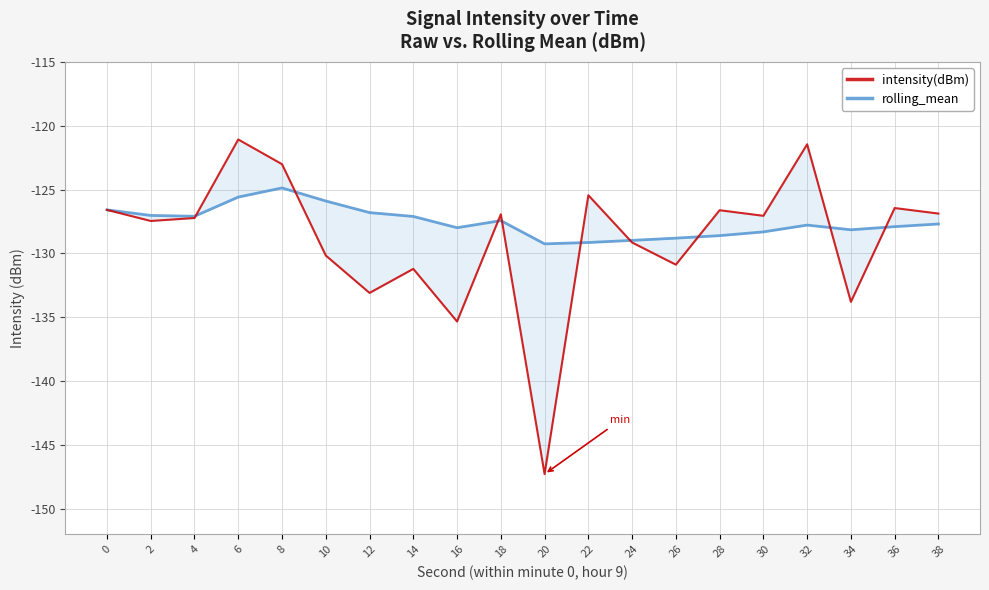

Reading right to left, what are all the values shown in this chart?

intensity(dBm): 38=-126.9	36=-126.4	34=-133.8	32=-121.4	30=-127.0	28=-126.6	26=-130.9	24=-129.1	22=-125.4	20=-147.3	18=-126.9	16=-135.3	14=-131.2	12=-133.1	10=-130.2	8=-123.0	6=-121.1	4=-127.2	2=-127.5	0=-126.6
rolling_mean: 38=-127.7	36=-127.9	34=-128.1	32=-127.8	30=-128.3	28=-128.6	26=-128.8	24=-129.0	22=-129.1	20=-129.2	18=-127.4	16=-128.0	14=-127.1	12=-126.8	10=-125.9	8=-124.9	6=-125.6	4=-127.1	2=-127.0	0=-126.6